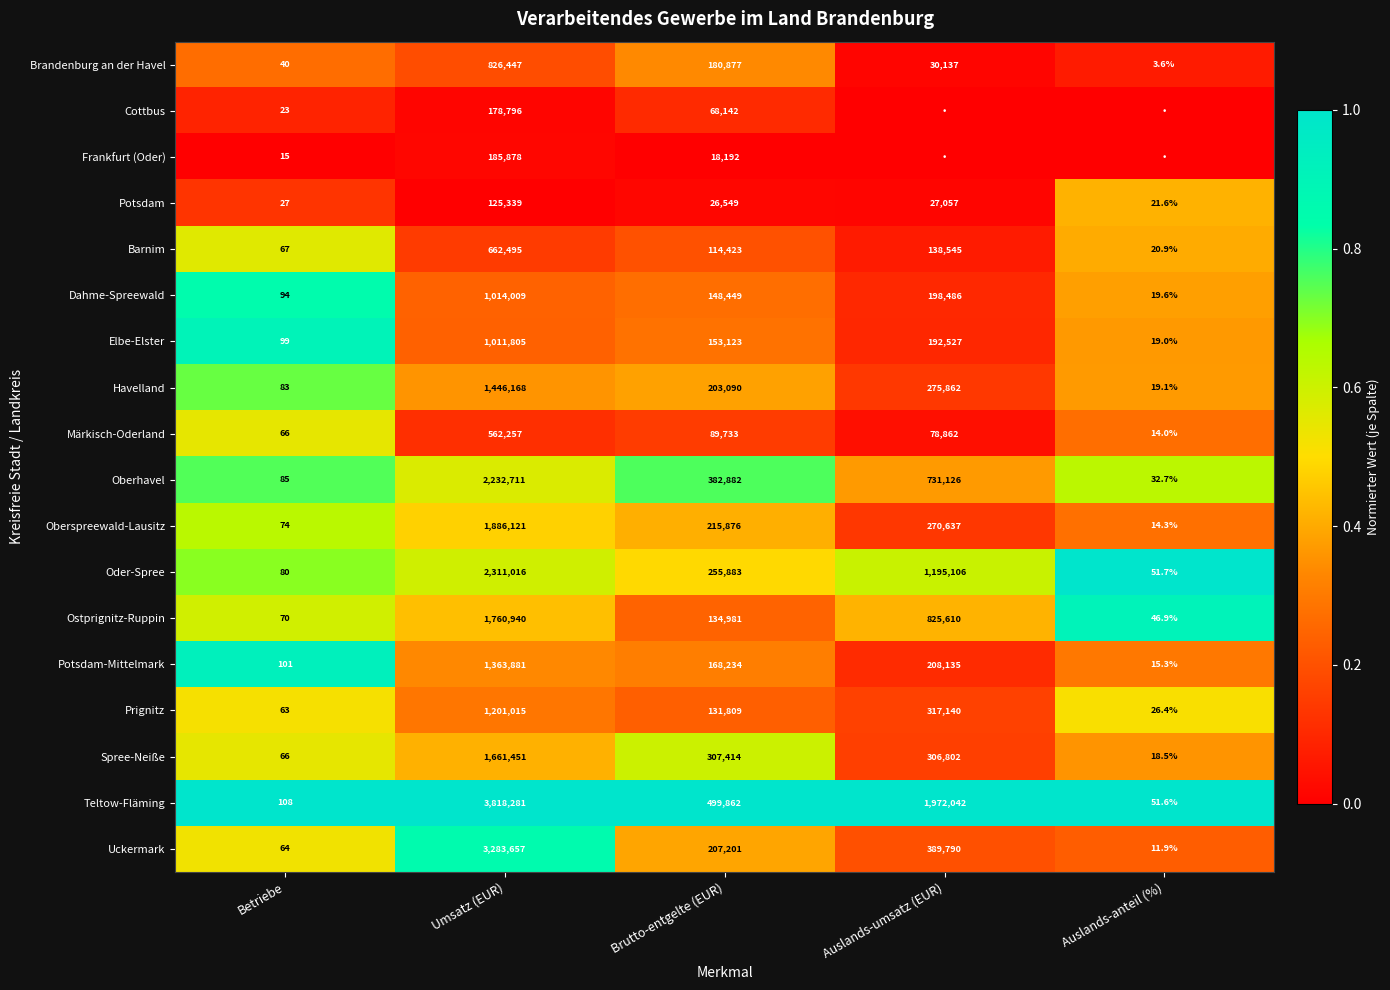

Which series changed the most between Betriebe and Umsatz (EUR)?

Teltow-Fläming